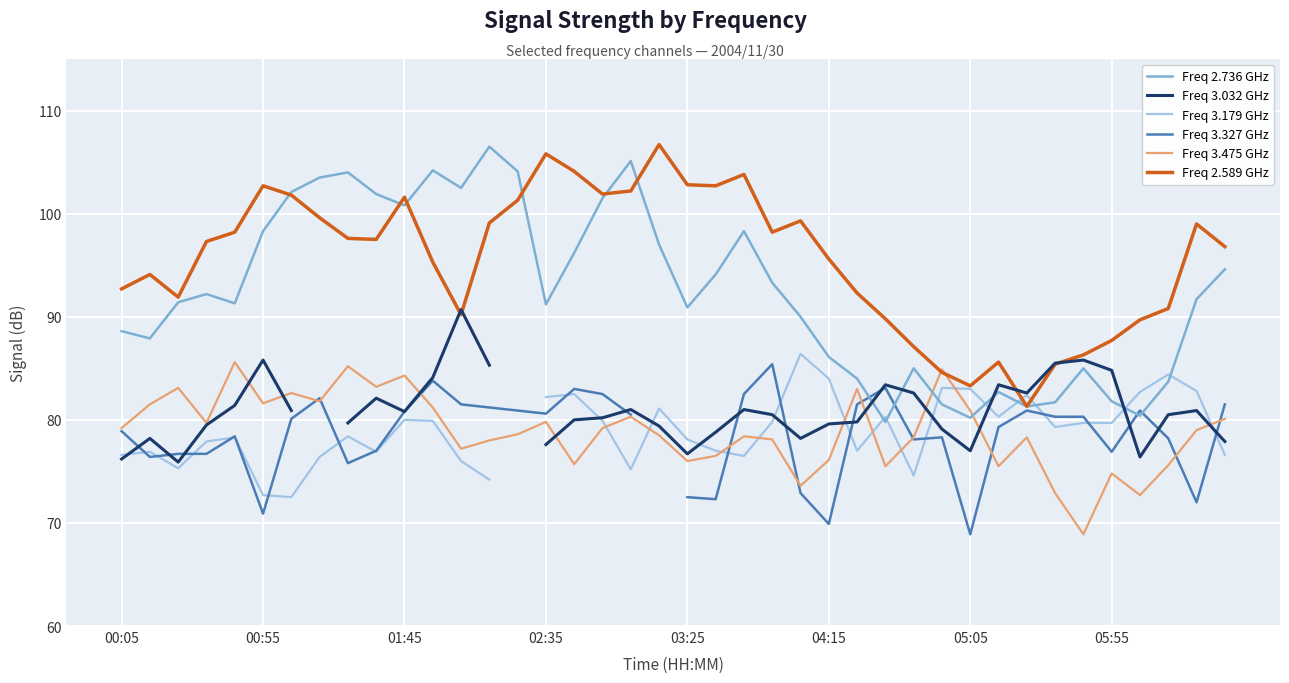

Is it true that Freq 2.589 GHz equals 102.7 at 00:55?

True